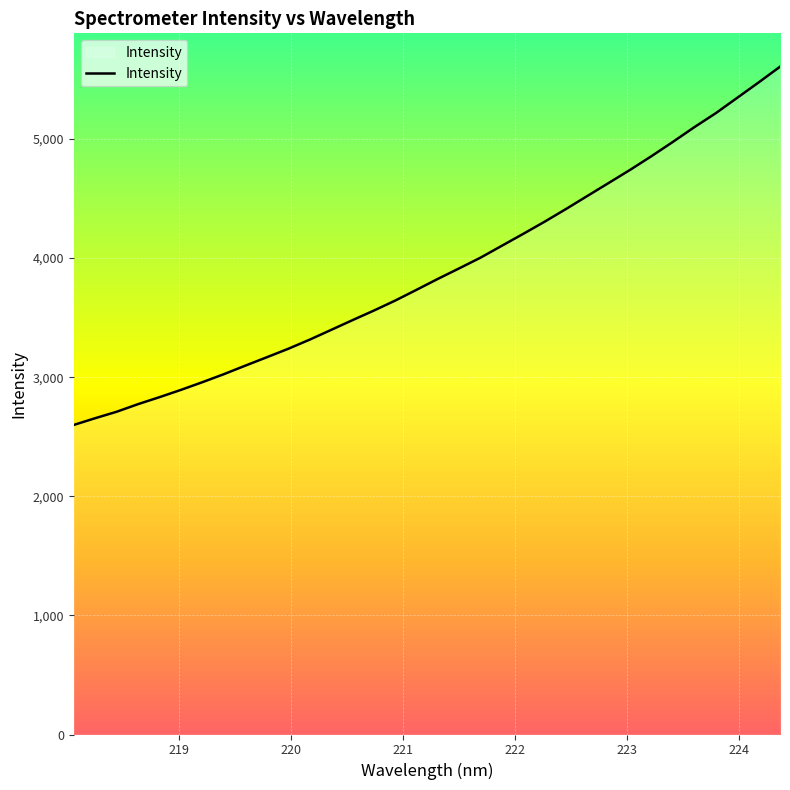

Does the chart display data point markers on the line(s)?

No